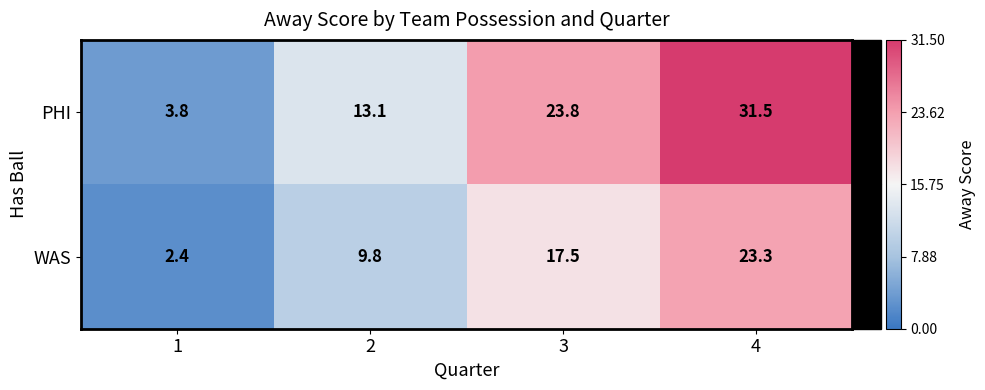

What is the minimum value for PHI?

3.8